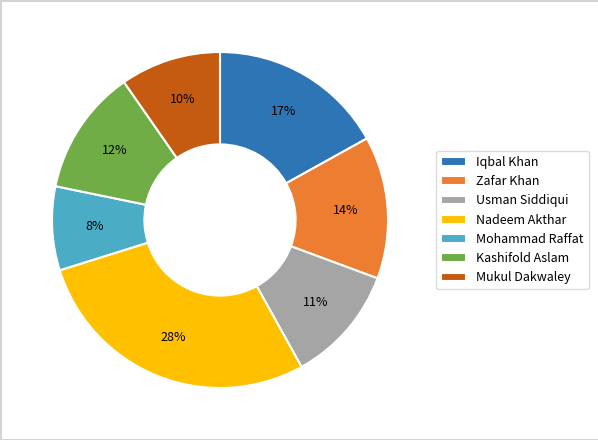

Between Zafar Khan and Mohammad Raffat, which is larger?

Zafar Khan